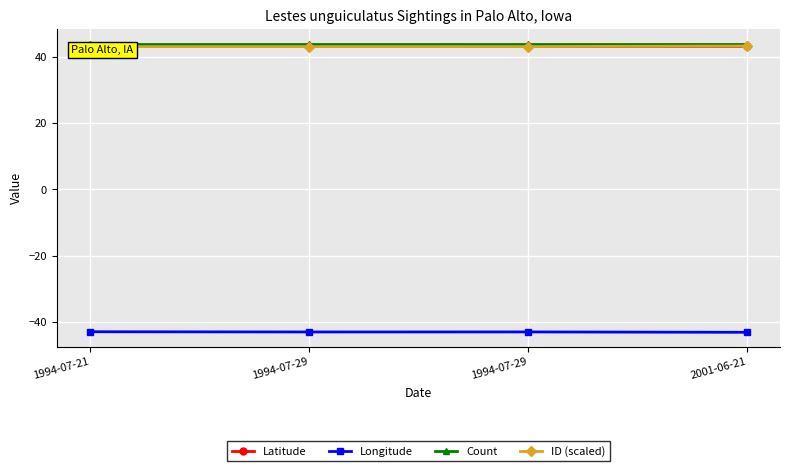

Is the value of Count at 2001-06-21 greater than the value of Longitude at 1994-07-21?

Yes